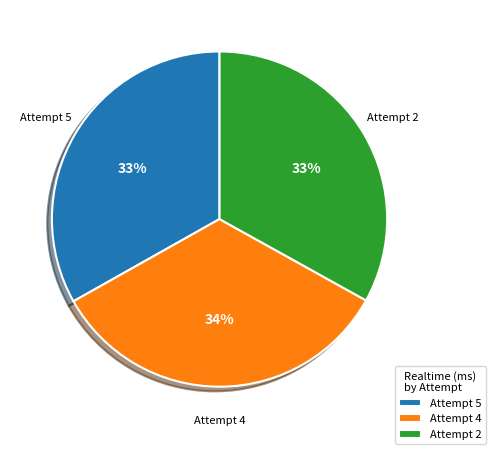

True or false: Attempt 5 accounts for 33% of the total.

True